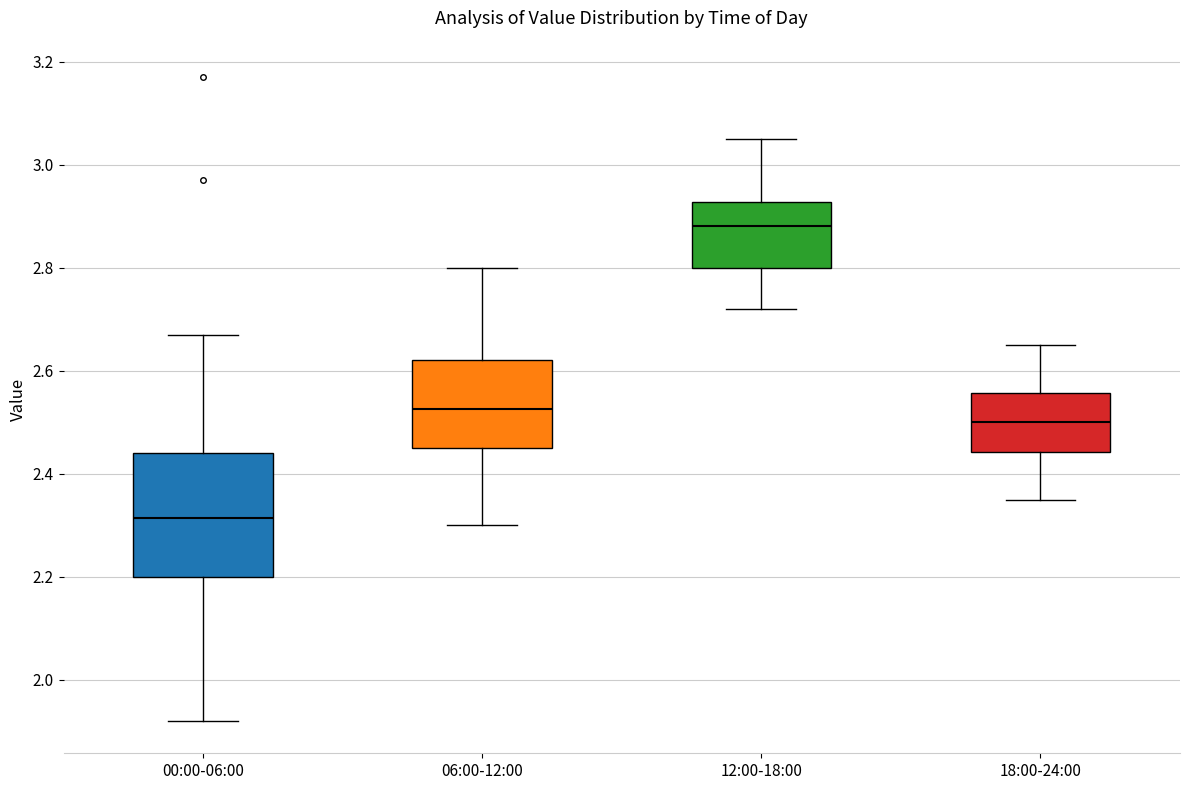

Where is the upper edge of the box for 06:00-12:00 on the y-axis? The values are not printed on the chart, so give them approximately, as read against the axis.

2.62